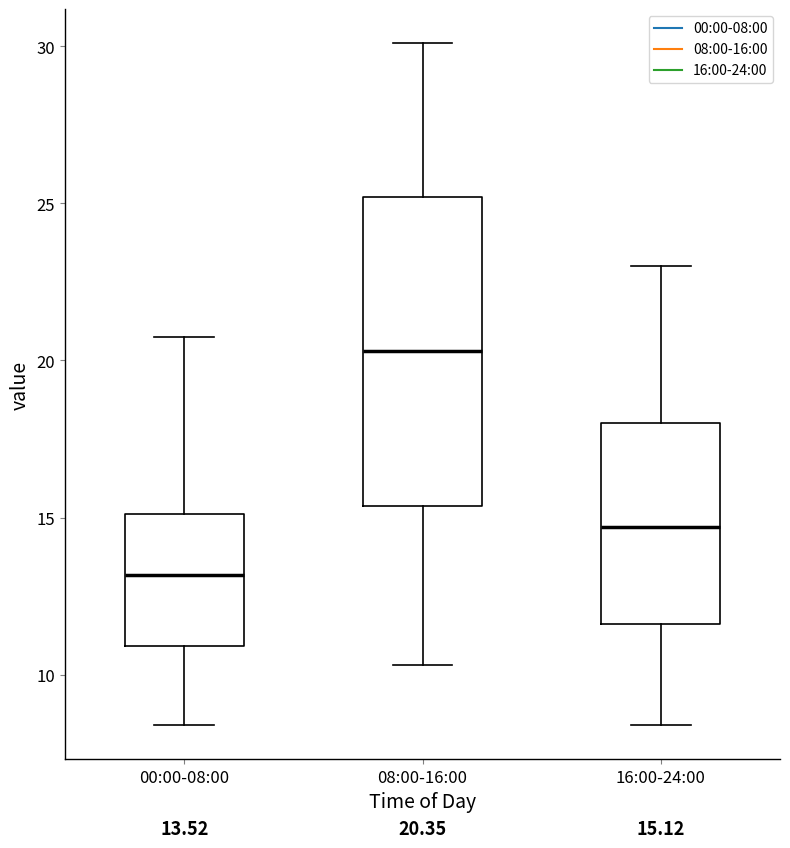

Comparing the boxes themselves (not the whiskers), which one is the tallest?

08:00-16:00